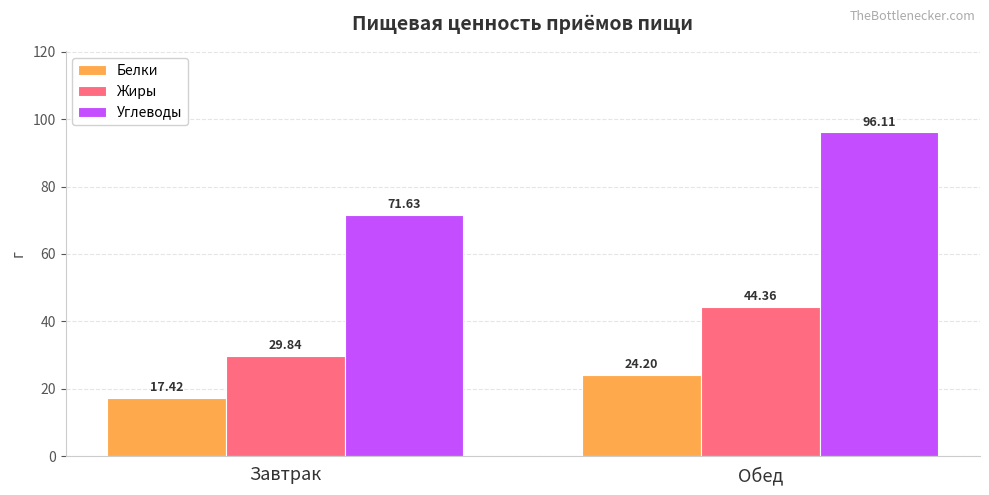

Is the value of Углеводы at Завтрак greater than the value of Жиры at Обед?

Yes